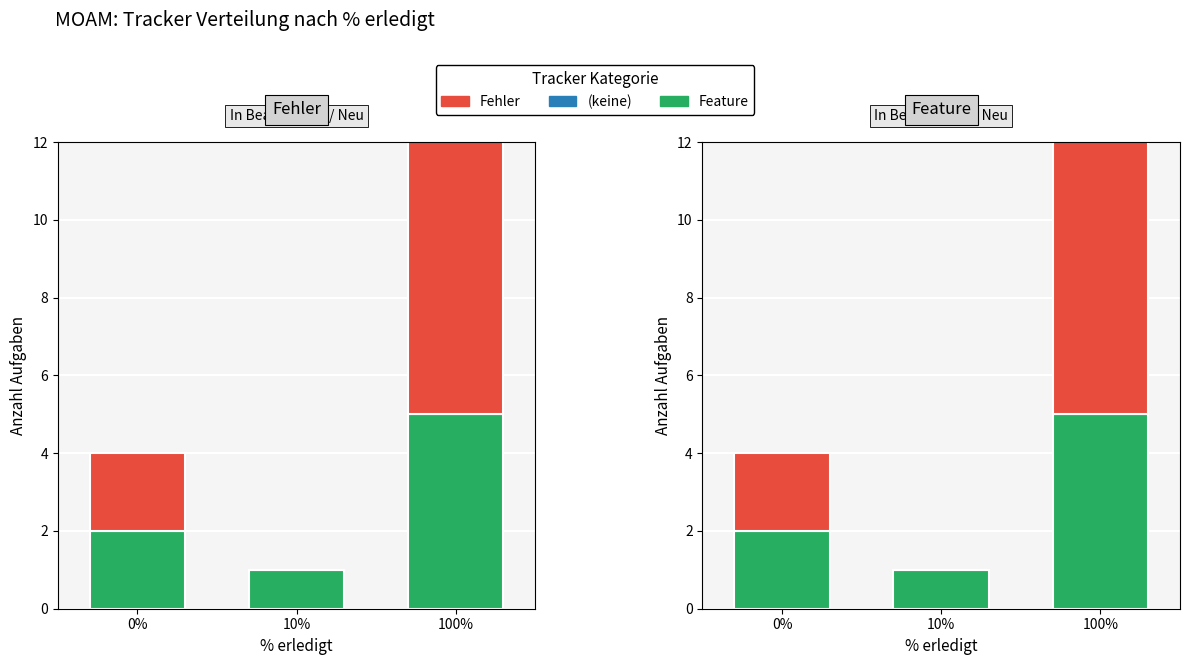

What is the lowest value of the Feature series?

1